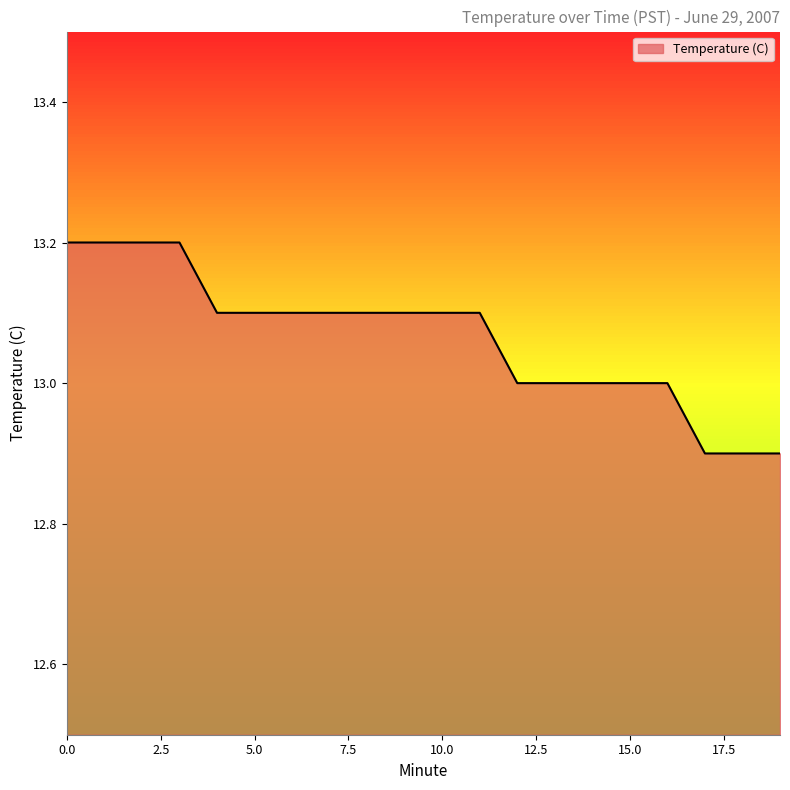

What is the sum of the values at 11 and 8?

26.2